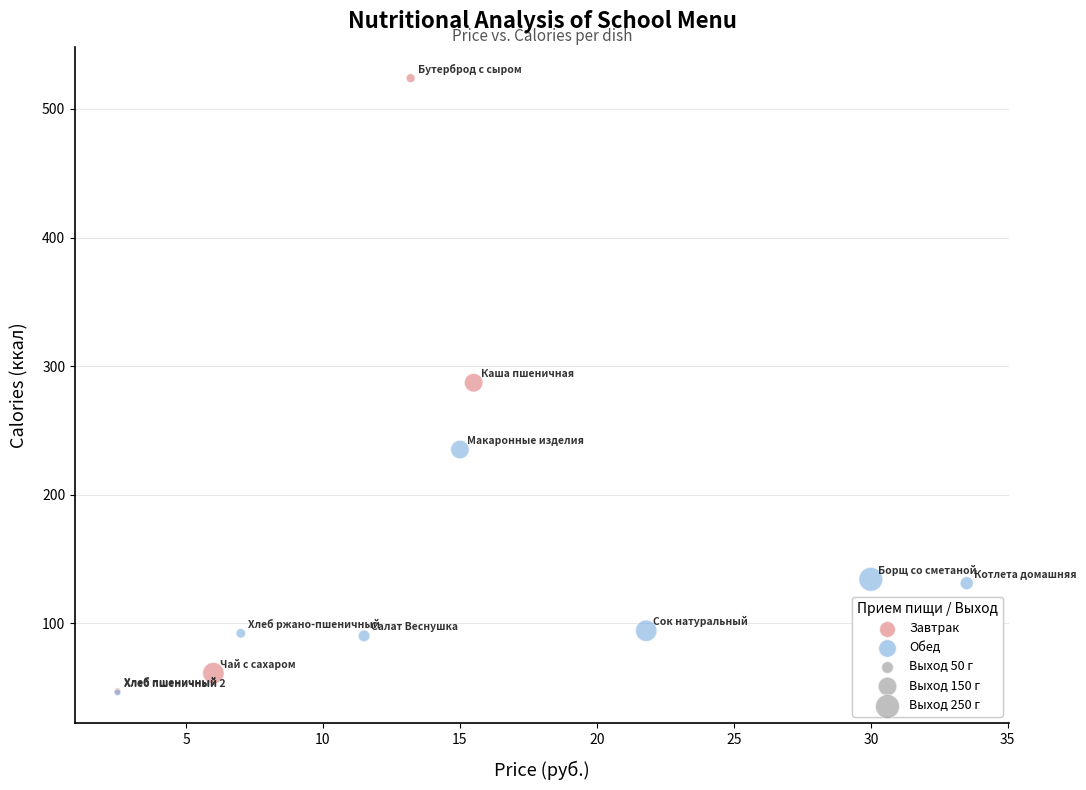

Which series has the widest spread of Y values?

Завтрак